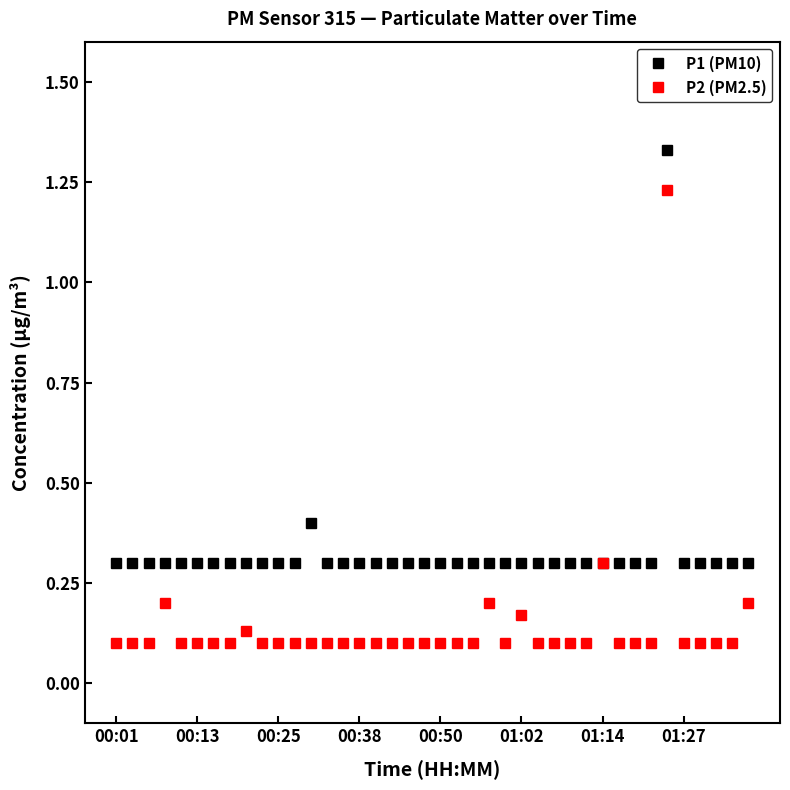

How many distinct data groups are displayed?

2